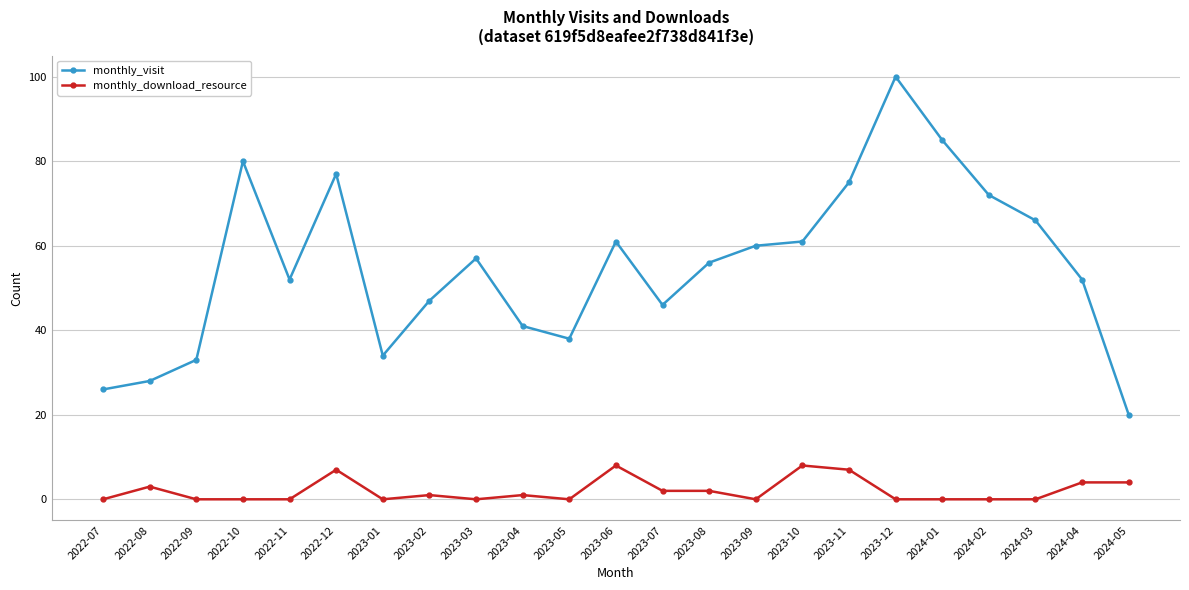

At which label does monthly_visit reach its peak?

2023-12